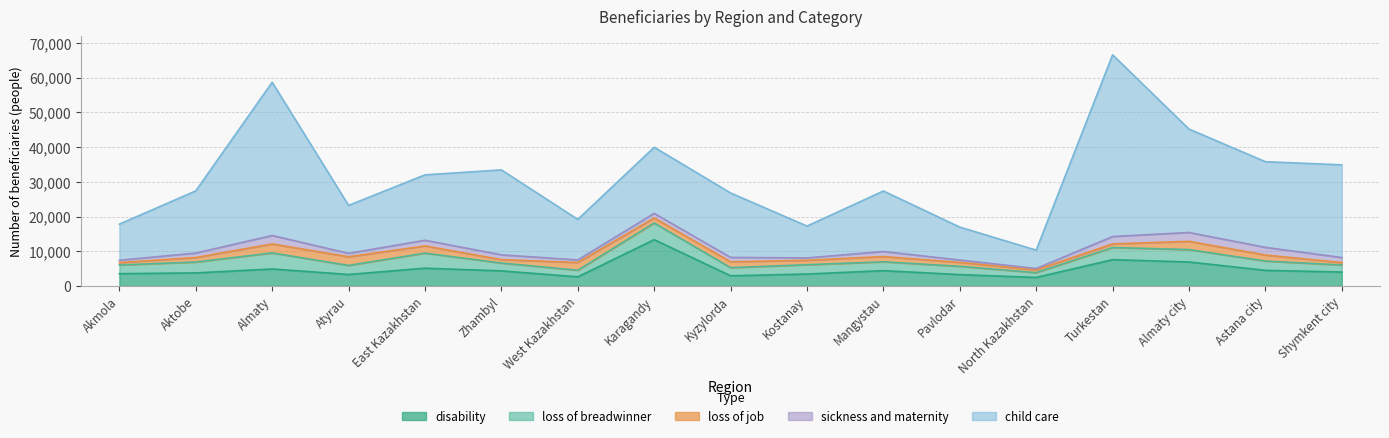

What is the label of the 17th point from the right?

Akmola